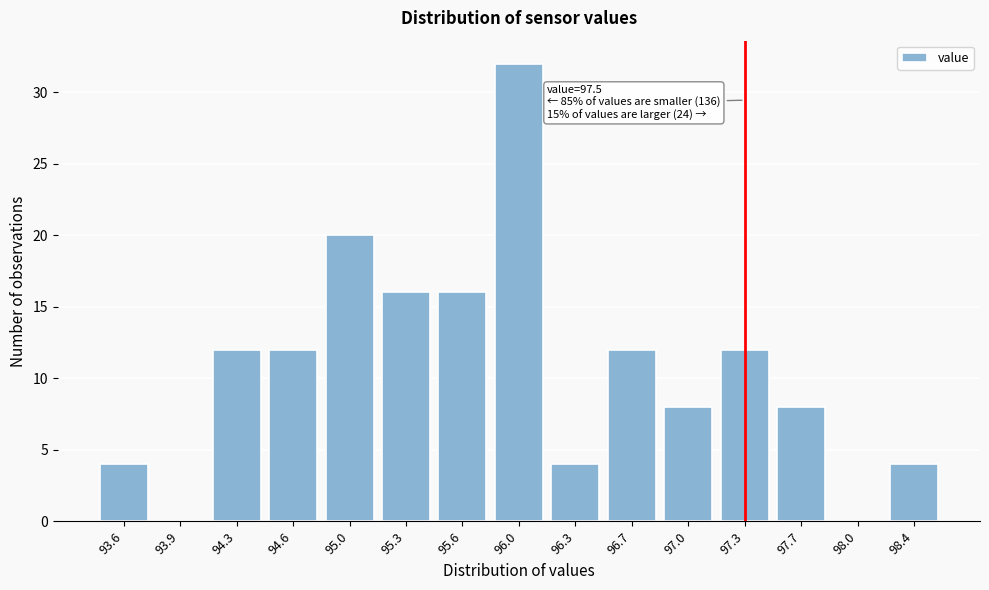

Reading right to left, what are all the values shown in this chart?

98.4=4	98.0=0	97.7=8	97.3=12	97.0=8	96.7=12	96.3=4	96.0=32	95.6=16	95.3=16	95.0=20	94.6=12	94.3=12	93.9=0	93.6=4